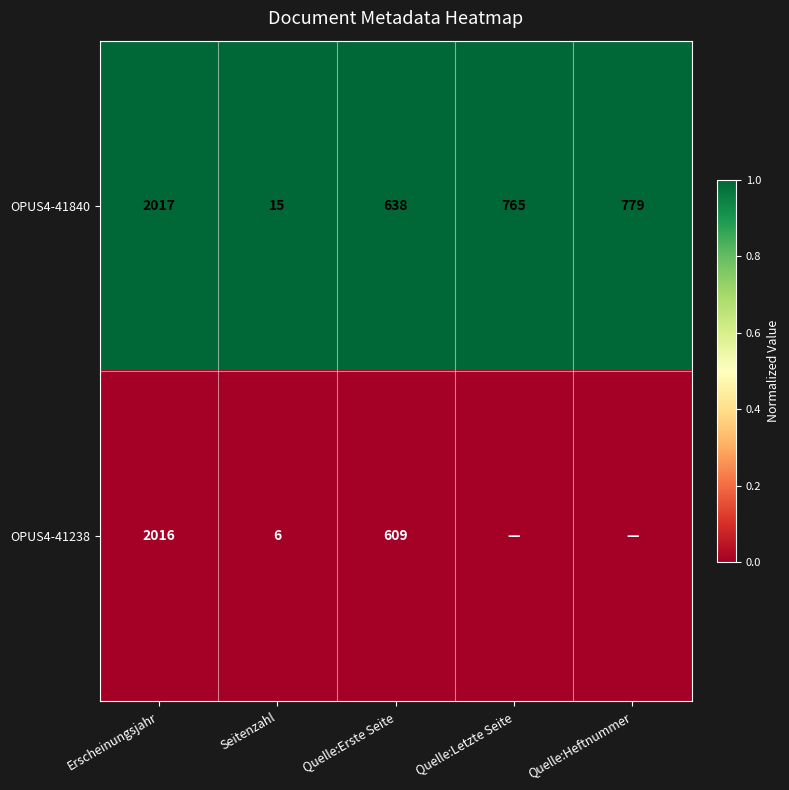

Which has a higher value, Quelle:Erste Seite or Seitenzahl?

Quelle:Erste Seite